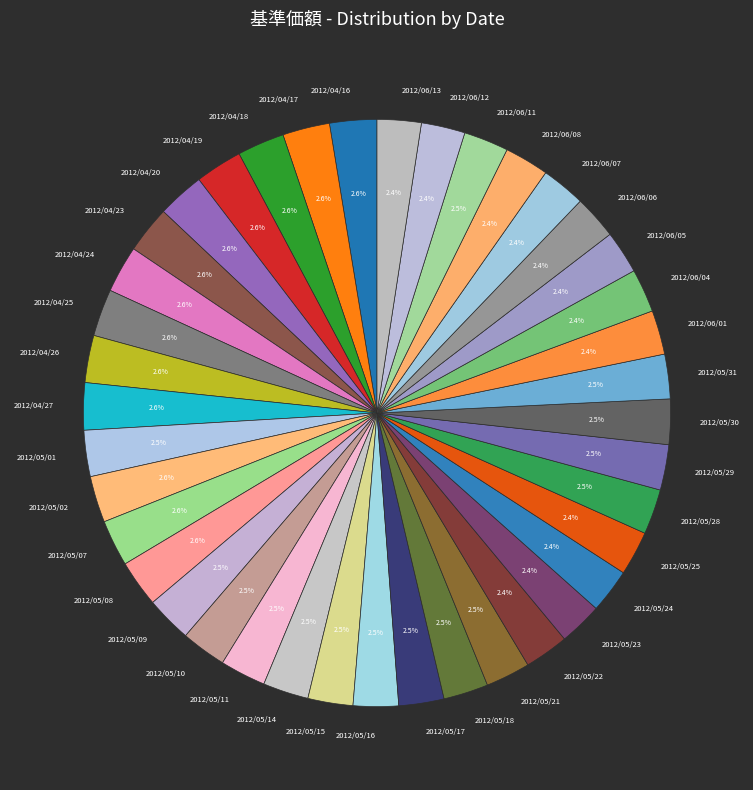

To the nearest percent, what is the average slice percentage?

2%